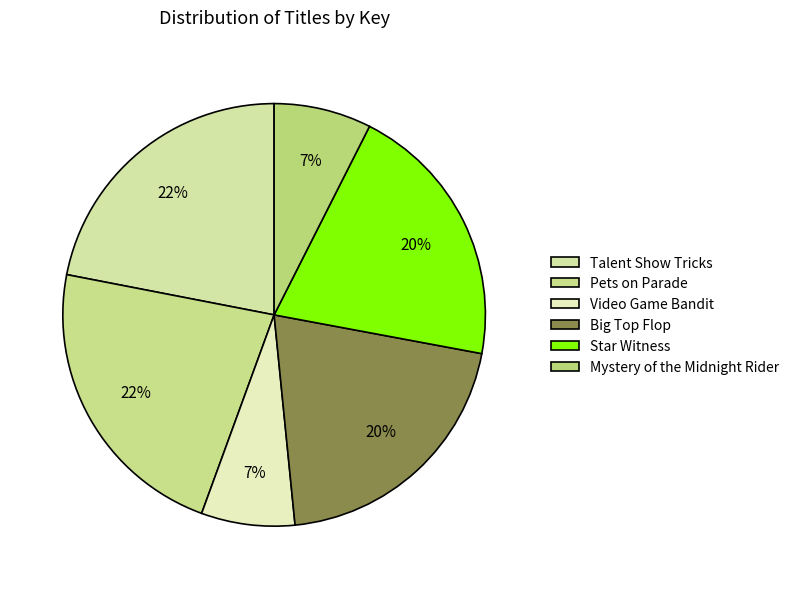

How much of the chart is everything except Star Witness?

79.5%